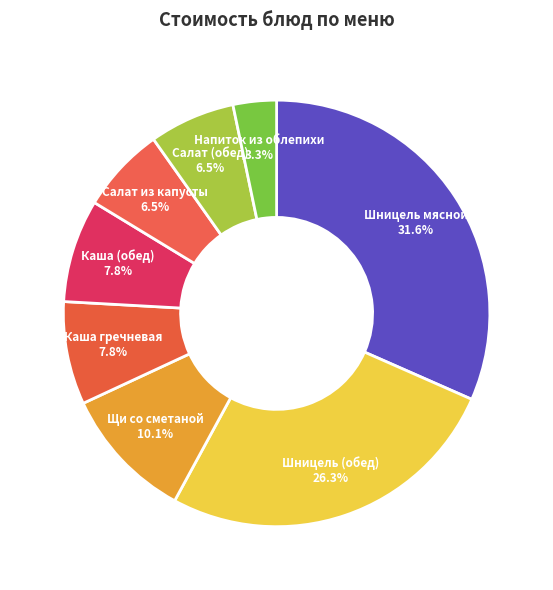

What portion of the pie excludes Шницель (обед)?

73.7%